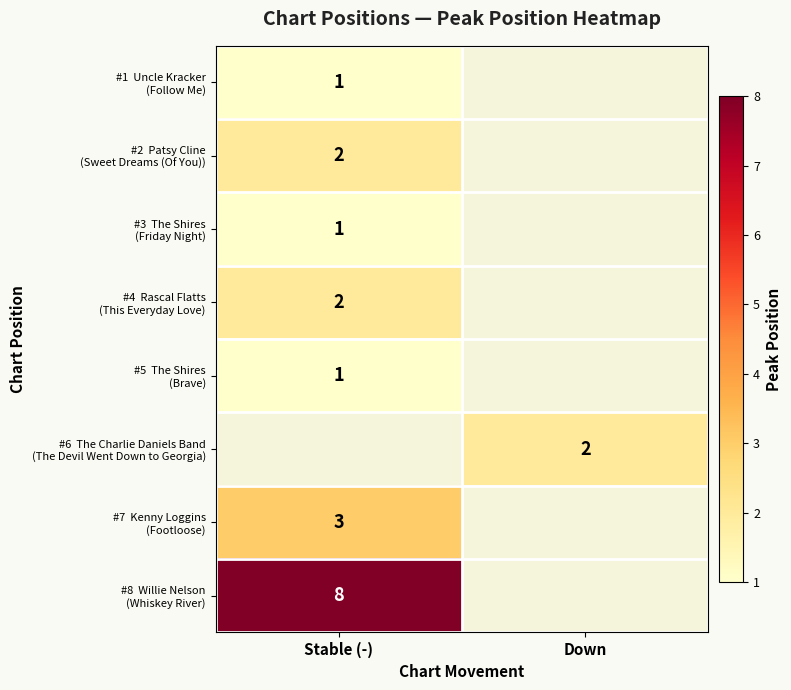

How many data points does each series have?

2